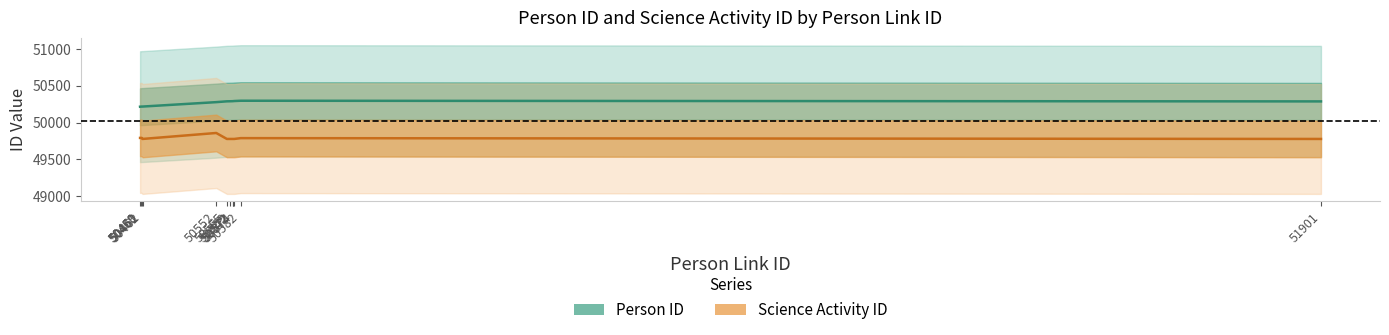

How many lines are shown in the chart?

2